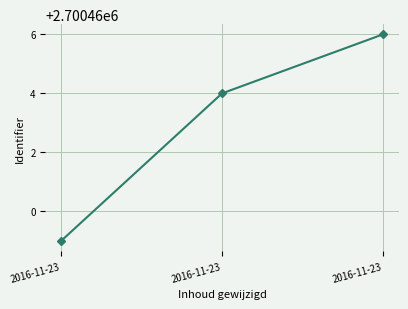

How many lines are shown in the chart?

1